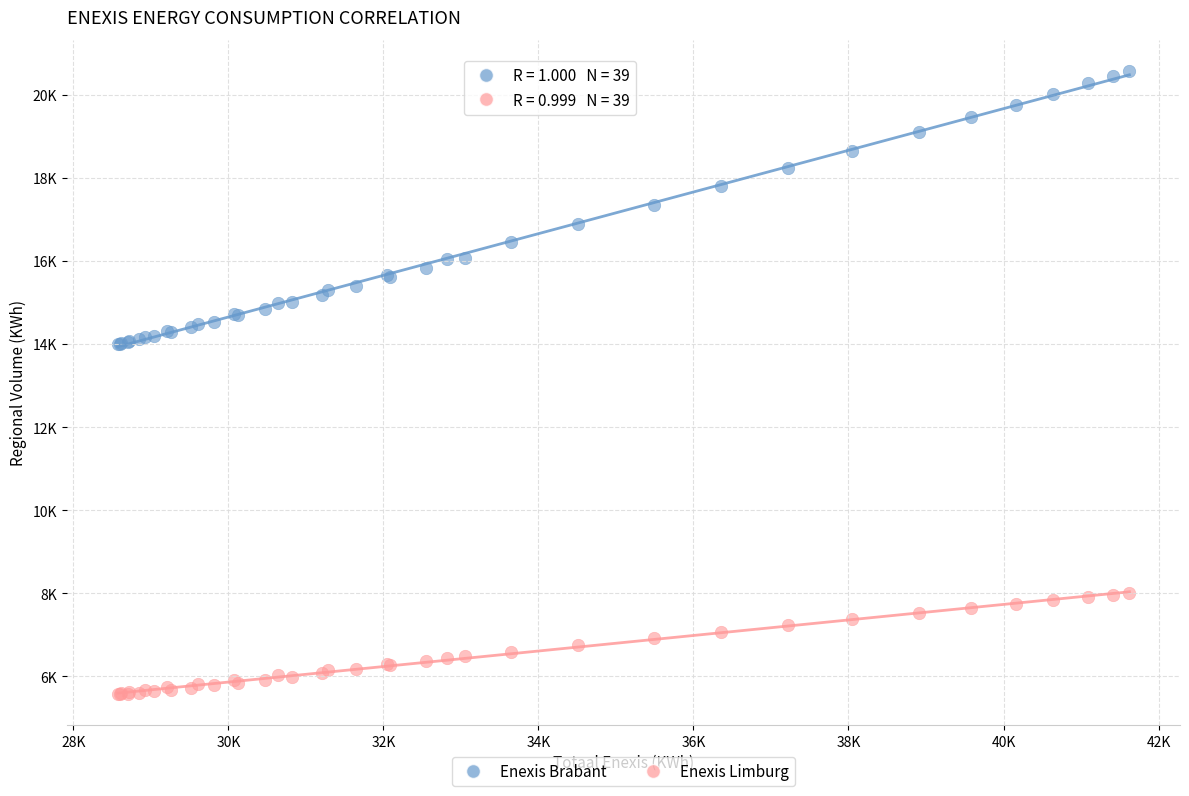

Which series has the widest spread of Y values?

Enexis Brabant